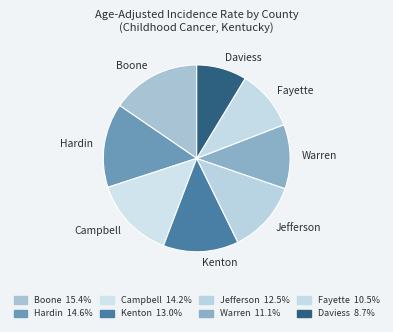

True or false: Hardin accounts for 15% of the total.

True